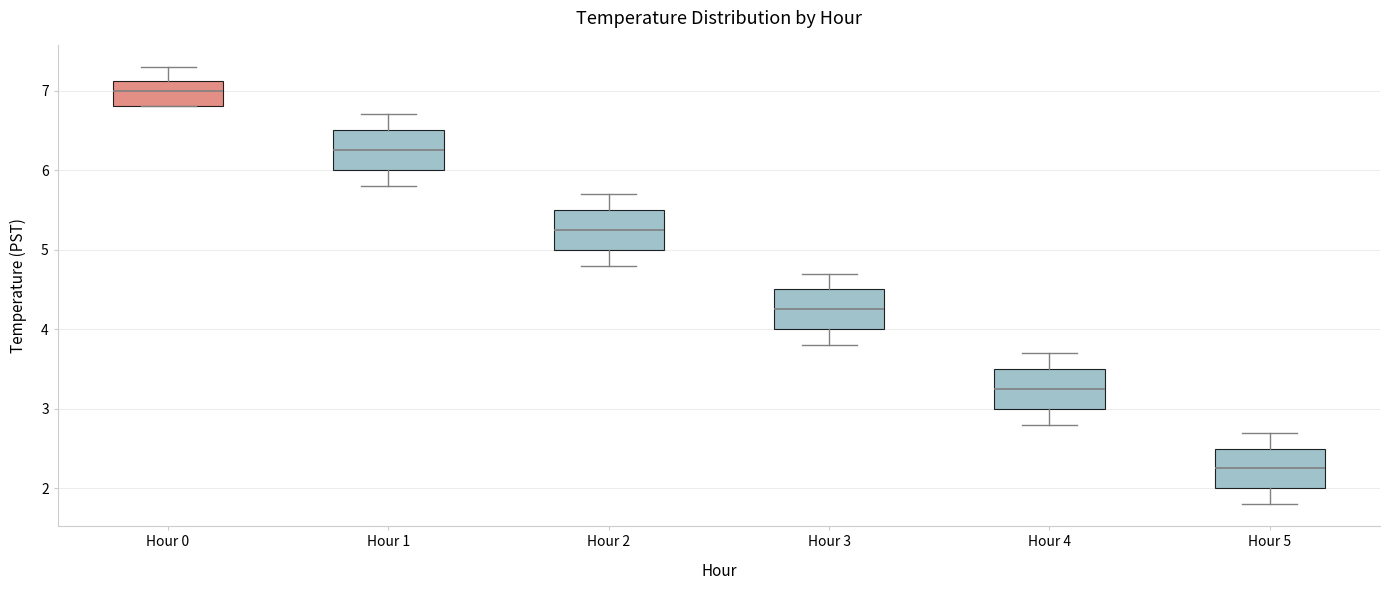

Reading left to right, read every box against the y-axis: the position of its median line, the range the box covers, and the ends of its whiskers. The values are not printed on the chart, so give them approximately, as read against the axis.

Hour 0: median 7.0, box 6.8 to 7.1, whiskers 6.8 to 7.3
Hour 1: median 6.3, box 6.0 to 6.5, whiskers 5.8 to 6.7
Hour 2: median 5.3, box 5.0 to 5.5, whiskers 4.8 to 5.7
Hour 3: median 4.3, box 4.0 to 4.5, whiskers 3.8 to 4.7
Hour 4: median 3.3, box 3.0 to 3.5, whiskers 2.8 to 3.7
Hour 5: median 2.3, box 2.0 to 2.5, whiskers 1.8 to 2.7